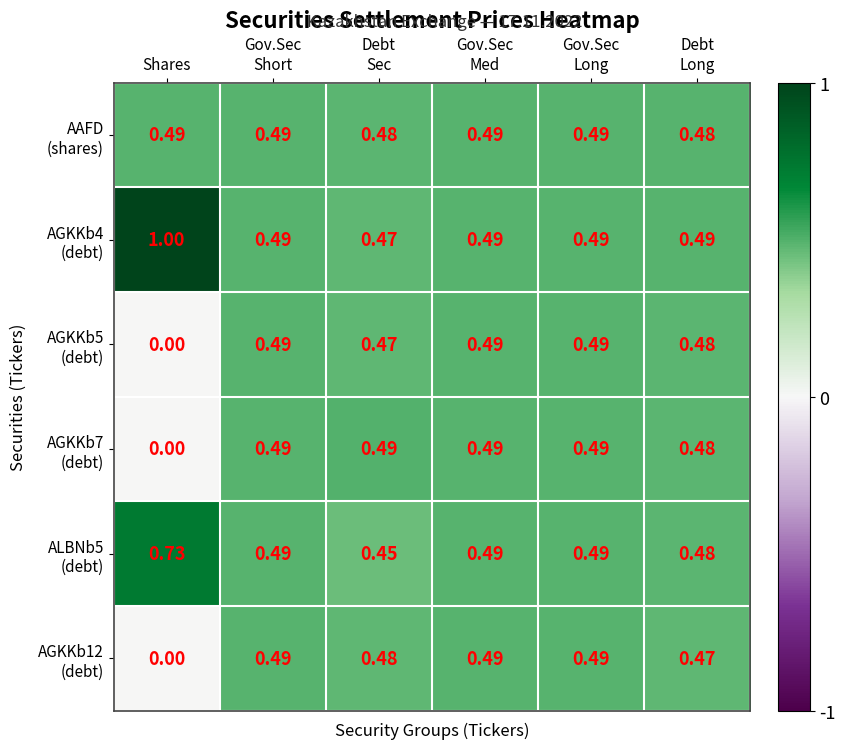

Which label corresponds to the largest value in the chart?

Shares